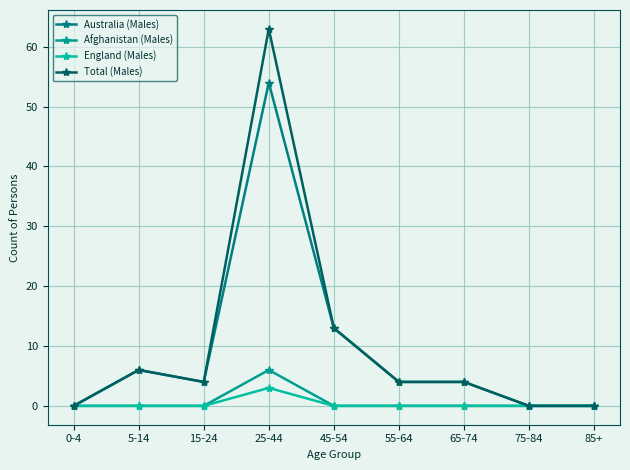

Which has a higher value, 55-64 or 25-44?

25-44